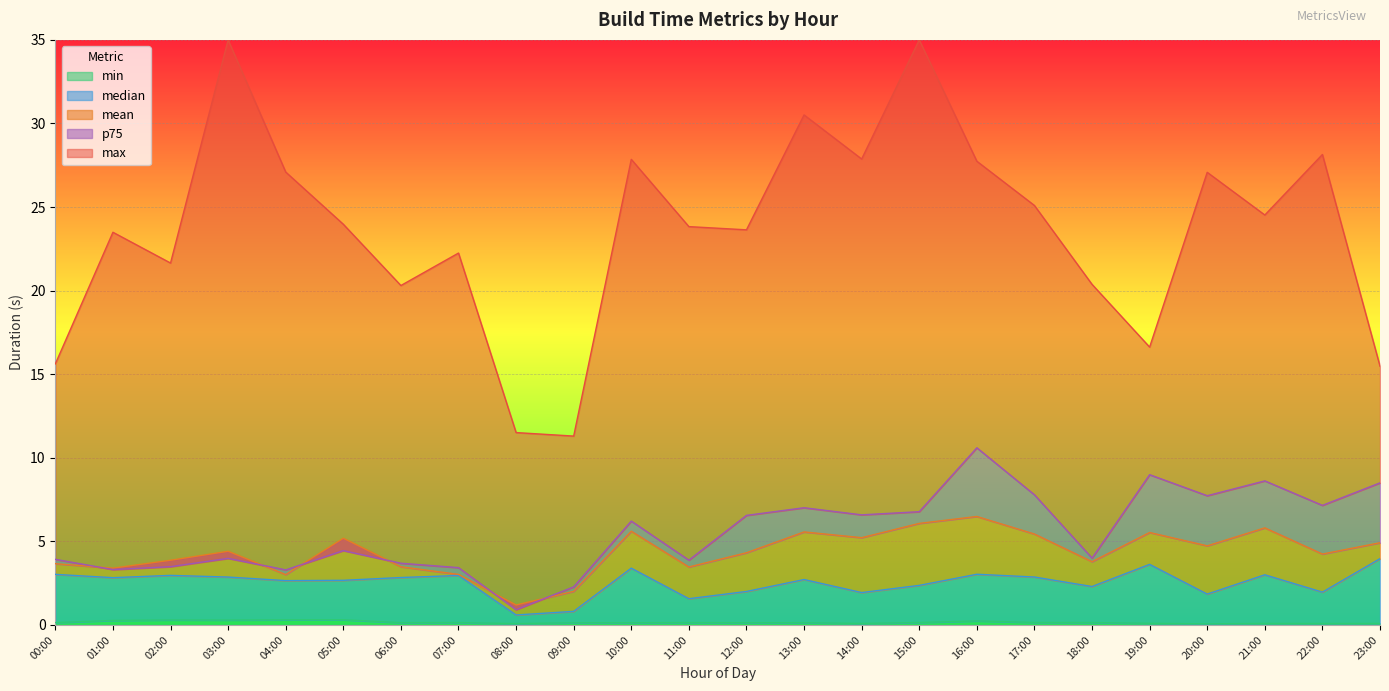

Is it true that min equals 0.1 at 13:00?

True